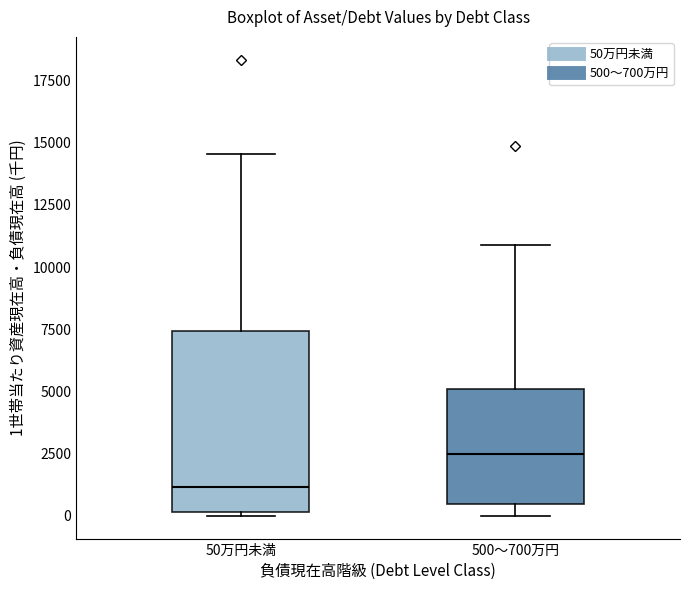

Where does the upper whisker of the box for 500～700万円 end on the y-axis? The values are not printed on the chart, so give them approximately, as read against the axis.

11000